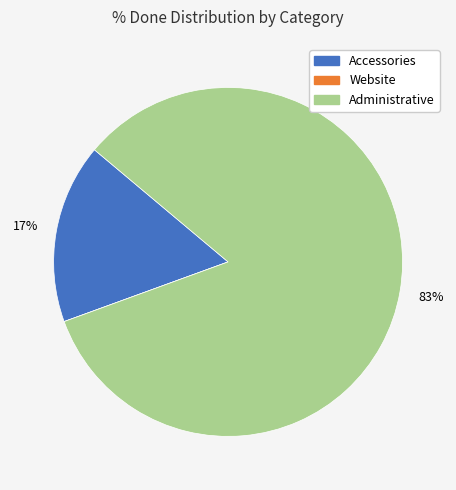

Is the sum of Administrative and Accessories greater than half?

Yes